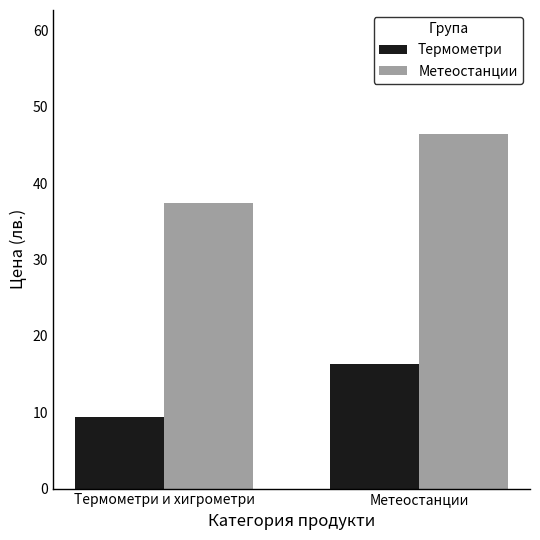

Rank the categories by Метеостанции value from highest to lowest.

Метеостанции, Термометри и хигрометри